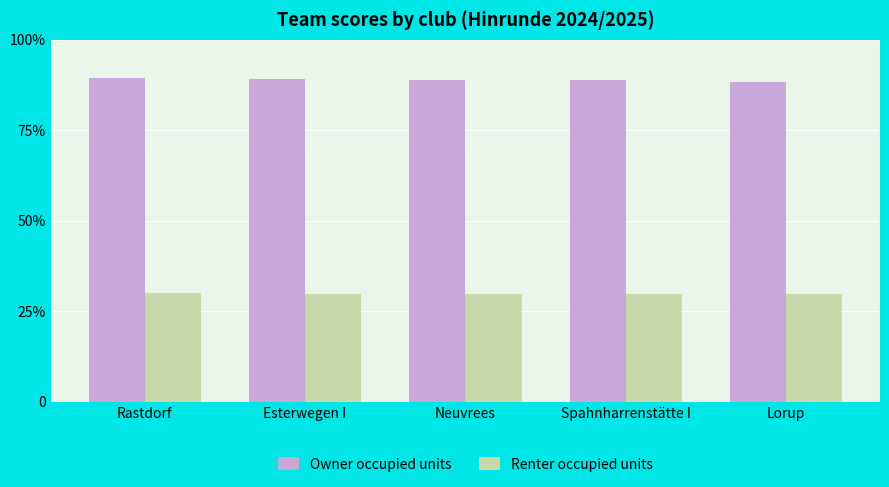

What are all the series names shown in the legend?

Owner occupied units, Renter occupied units